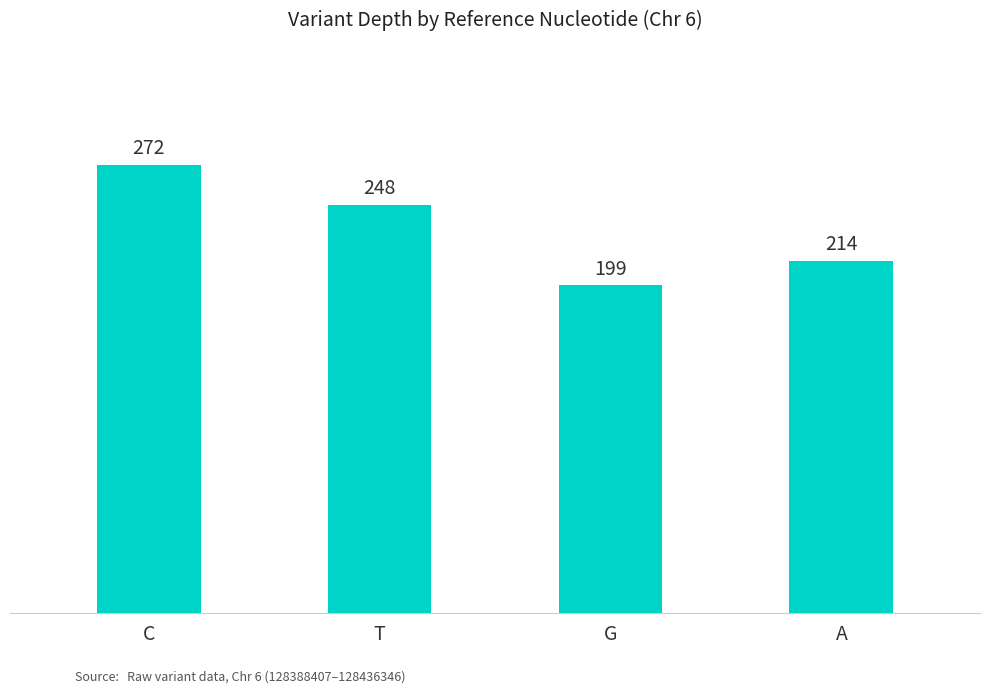

What position from the right is C?

4